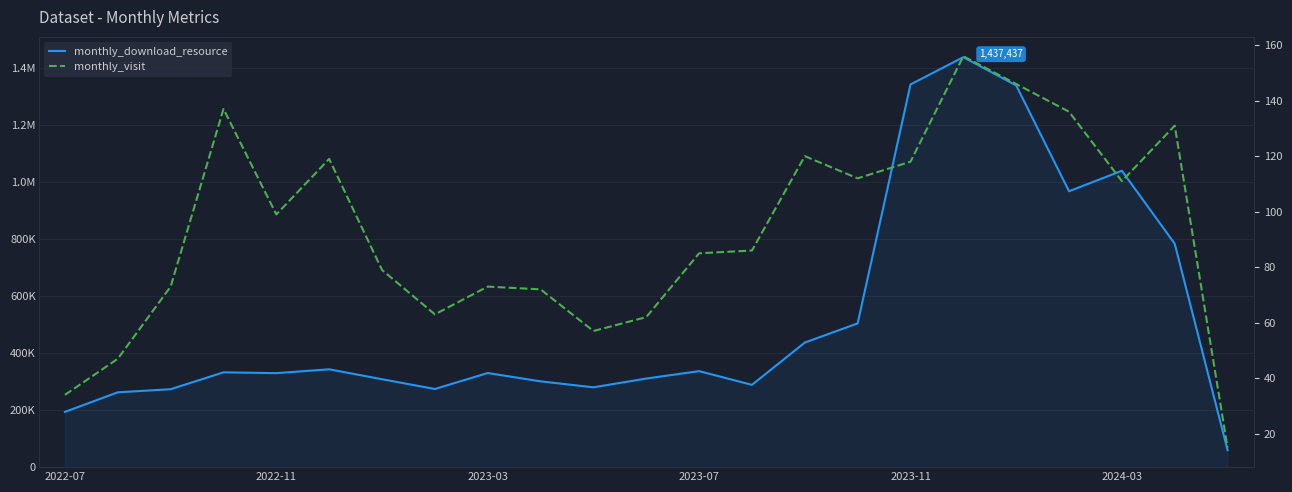

List the series in order of their peak value, lowest first.

monthly_visit, monthly_download_resource